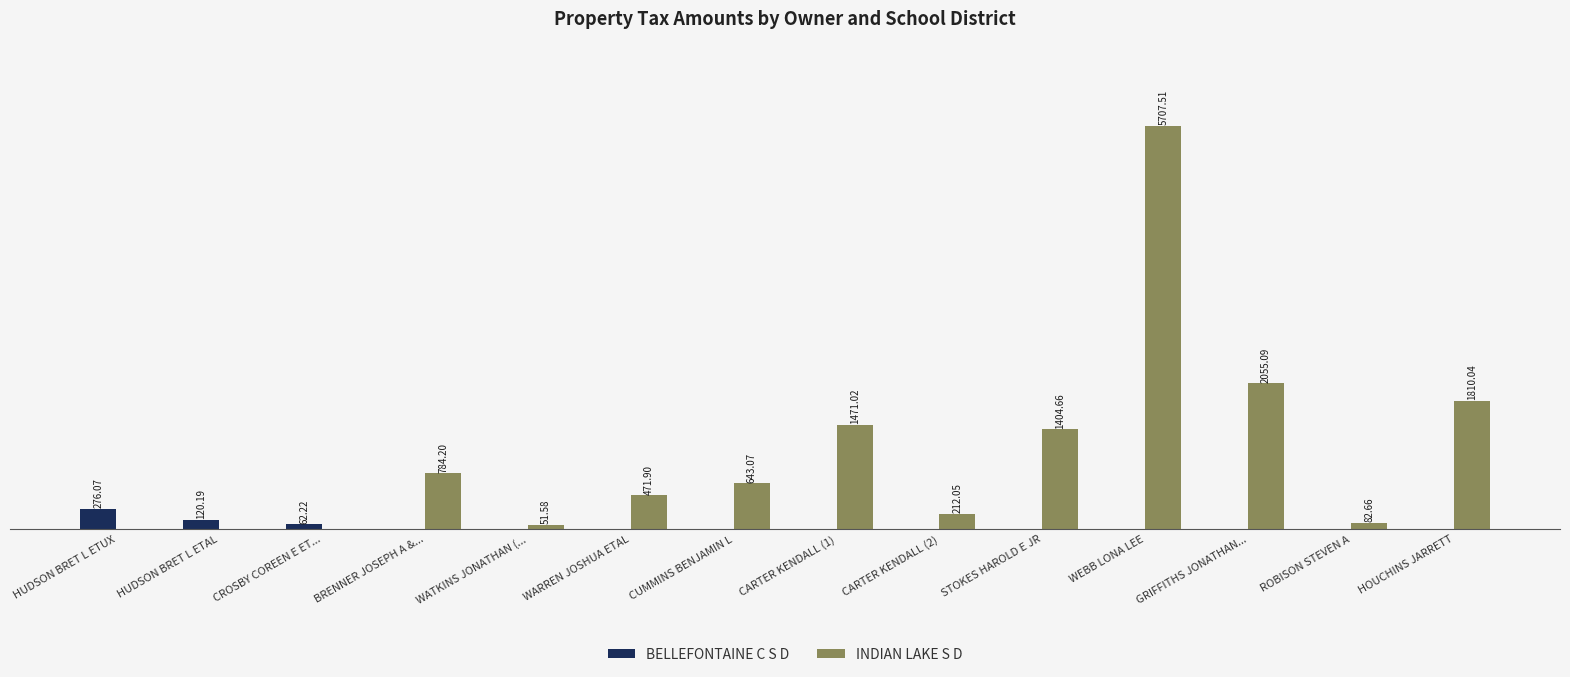

At which label is BELLEFONTAINE C S D closest to 138?

HUDSON BRET L ETAL